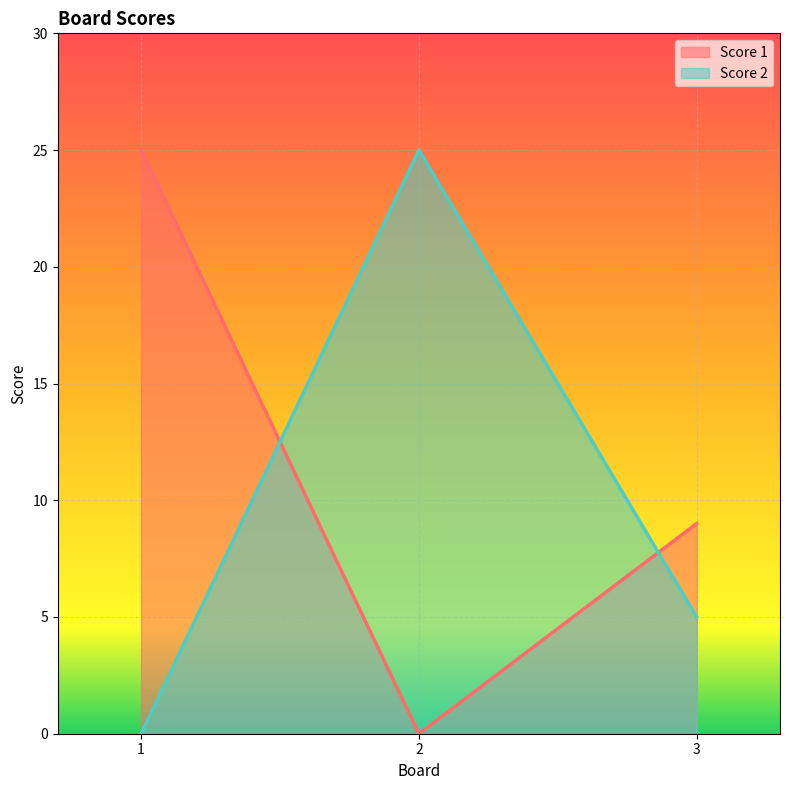

At which label does Score 2 reach its minimum?

1